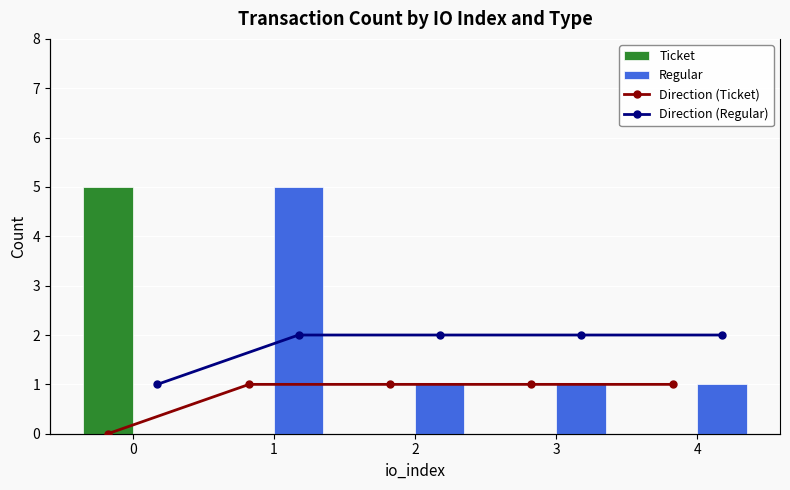

How many groups of bars are there?

5